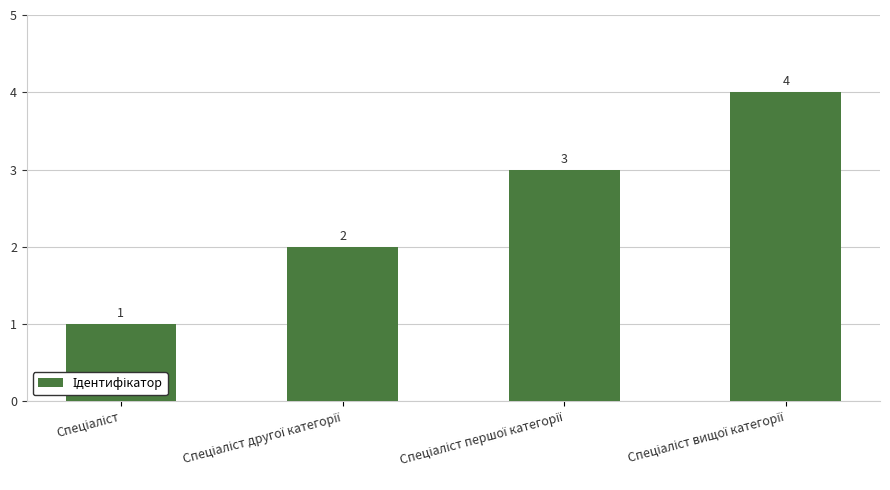

What is the smallest value displayed?

1